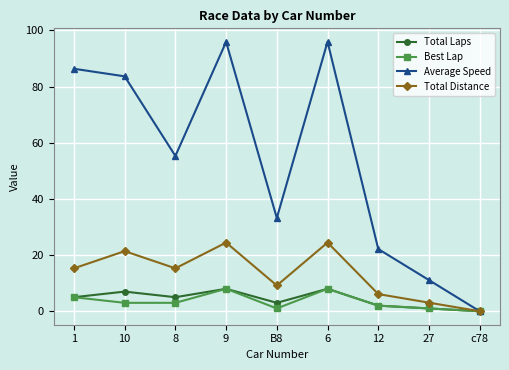

What is the spread (max minus min) of values at 9?

87.9